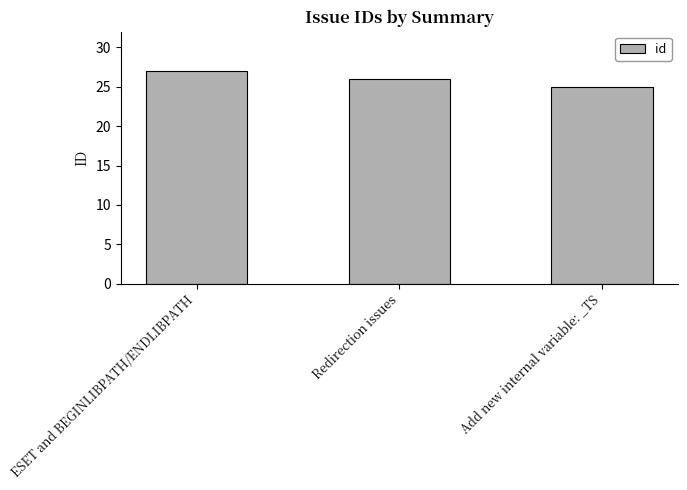

What value does the data have at ESET and BEGINLIBPATH/ENDLIBPATH?

27